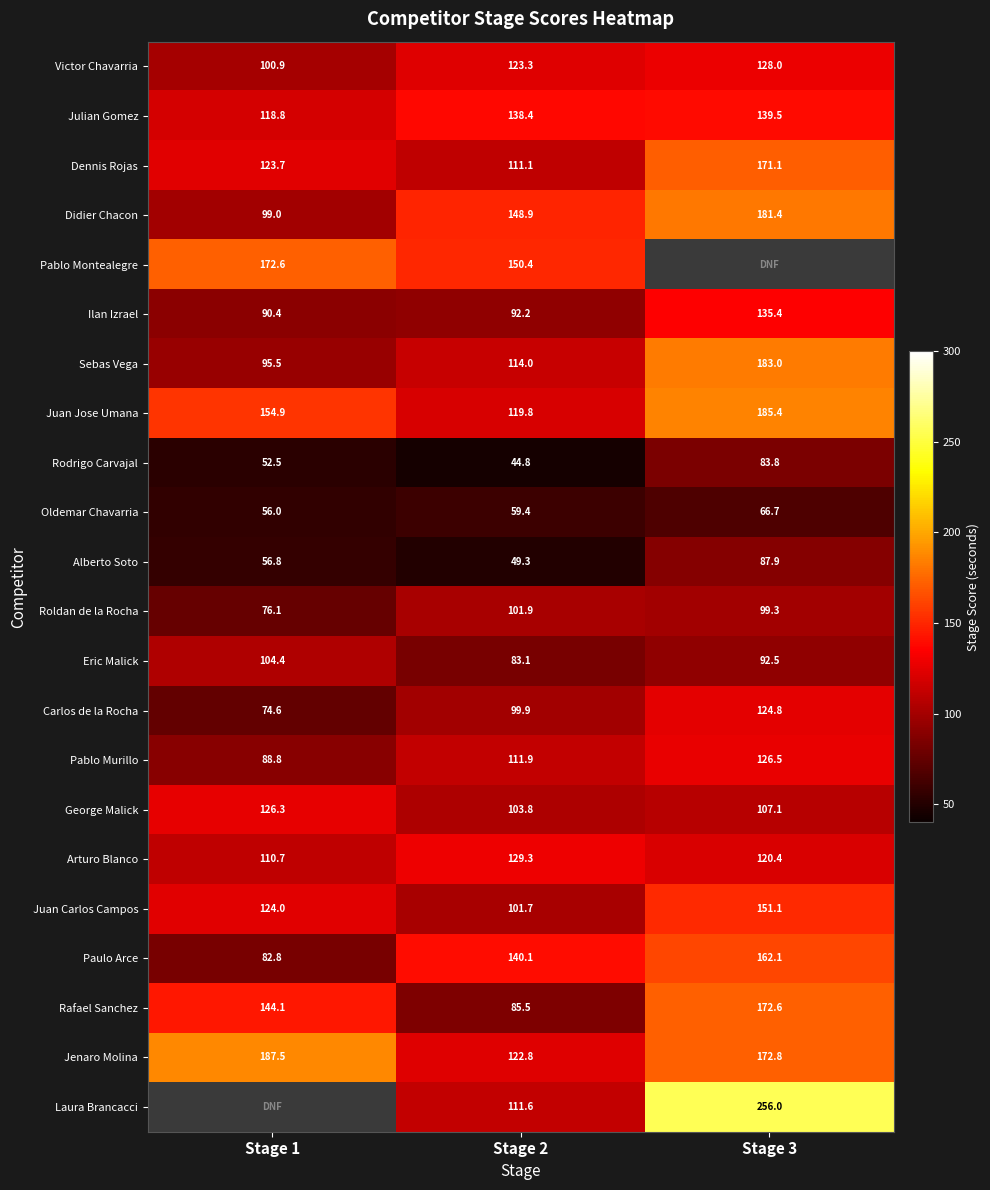

At Stage 2, list the series in order from smallest to largest.

Rodrigo Carvajal, Alberto Soto, Oldemar Chavarria, Eric Malick, Rafael Sanchez, Ilan Izrael, Carlos de la Rocha, Juan Carlos Campos, Roldan de la Rocha, George Malick, Dennis Rojas, Laura Brancacci, Pablo Murillo, Sebas Vega, Juan Jose Umana, Jenaro Molina, Victor Chavarria, Arturo Blanco, Julian Gomez, Paulo Arce, Didier Chacon, Pablo Montealegre